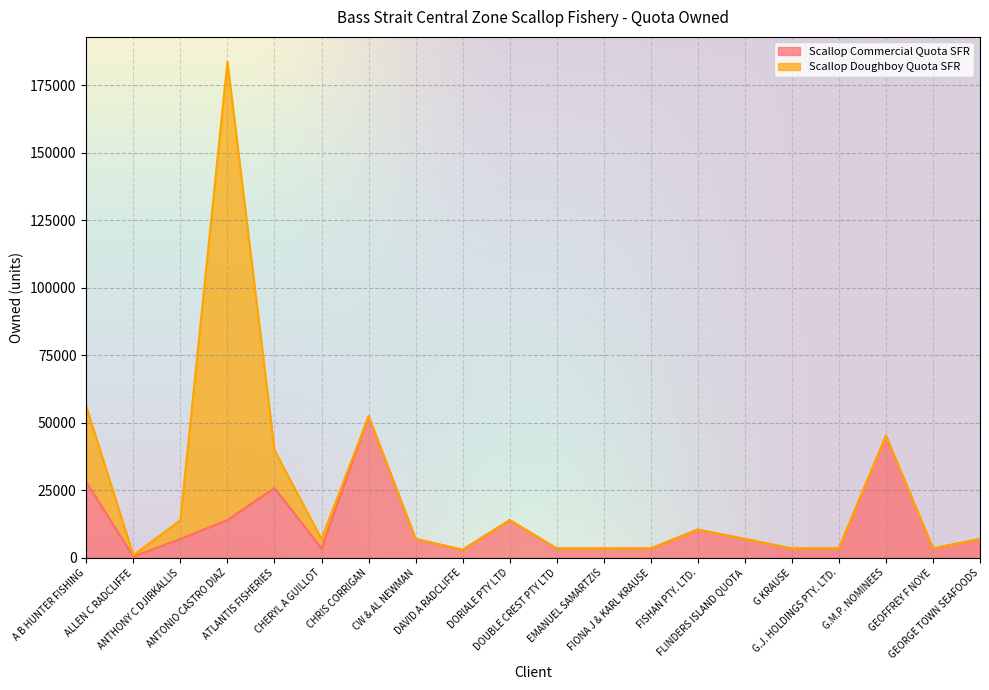

What is the difference between the values at DAVID A RADCLIFFE and CHRIS CORRIGAN?

49422